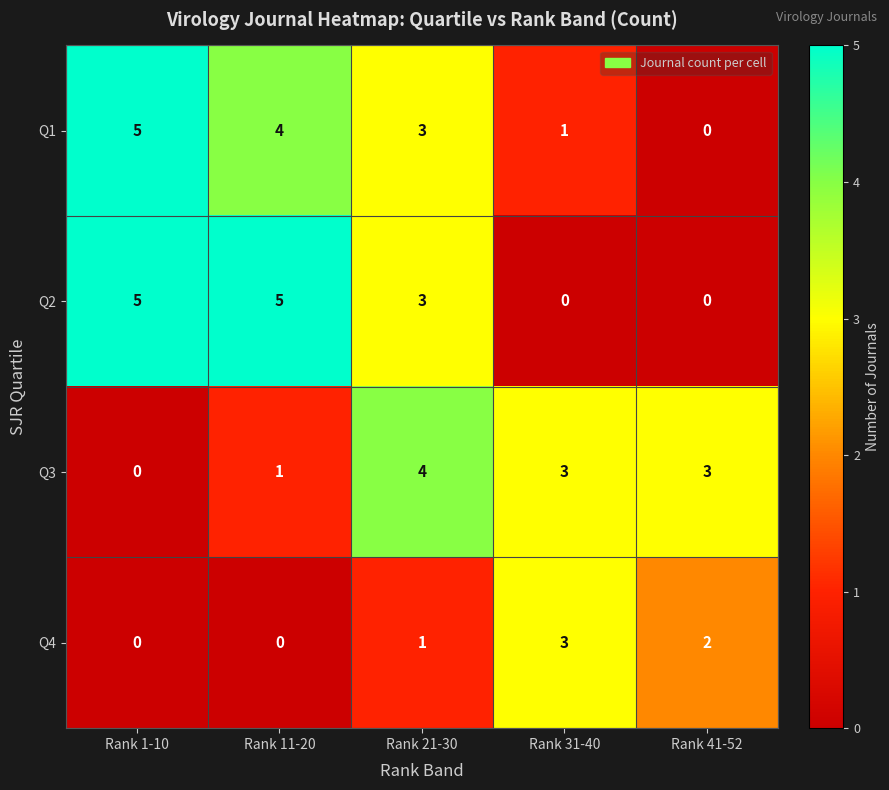

Where does the Q2 series first go above 3?

Rank 1-10